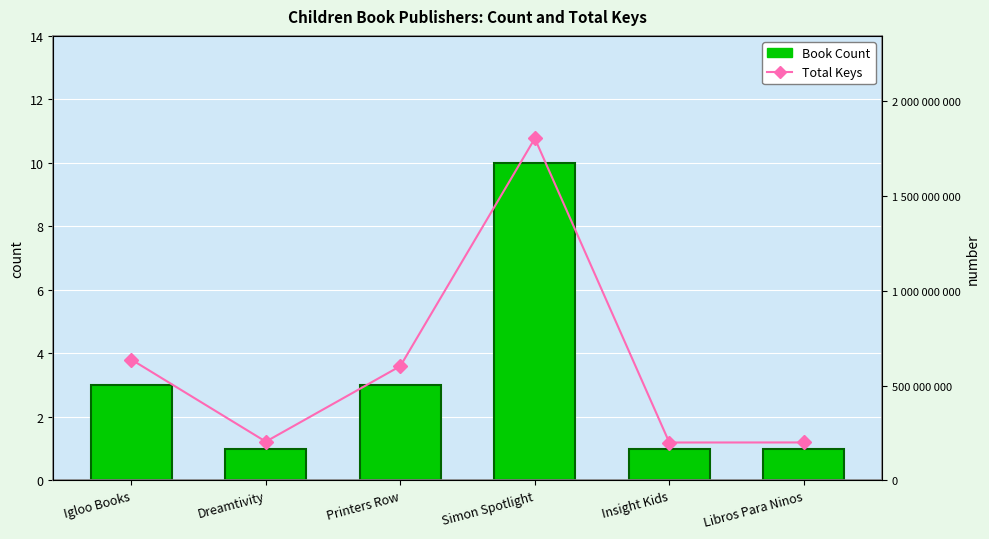

Where does the Book Count series first go above 3?

Simon Spotlight